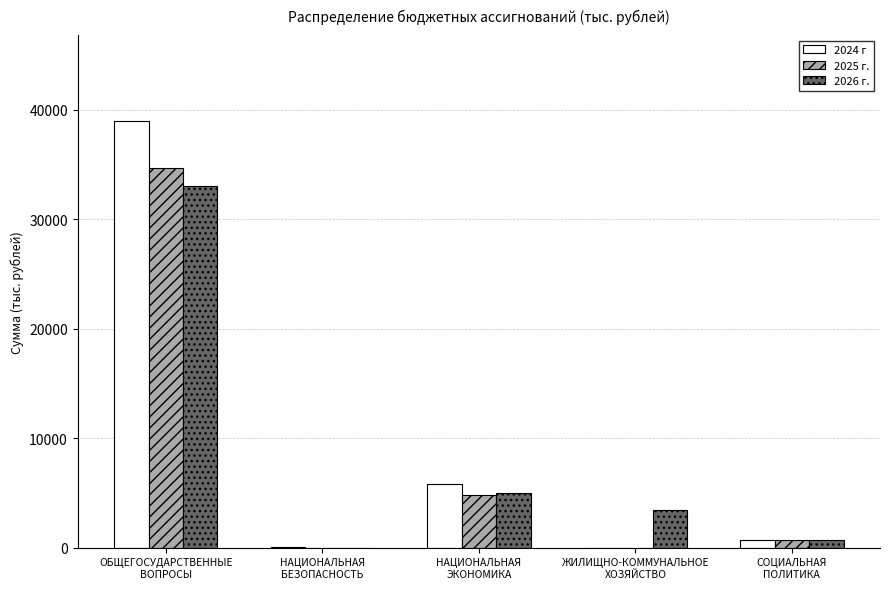

What is the highest value of the 2026 г. series?

33046.9